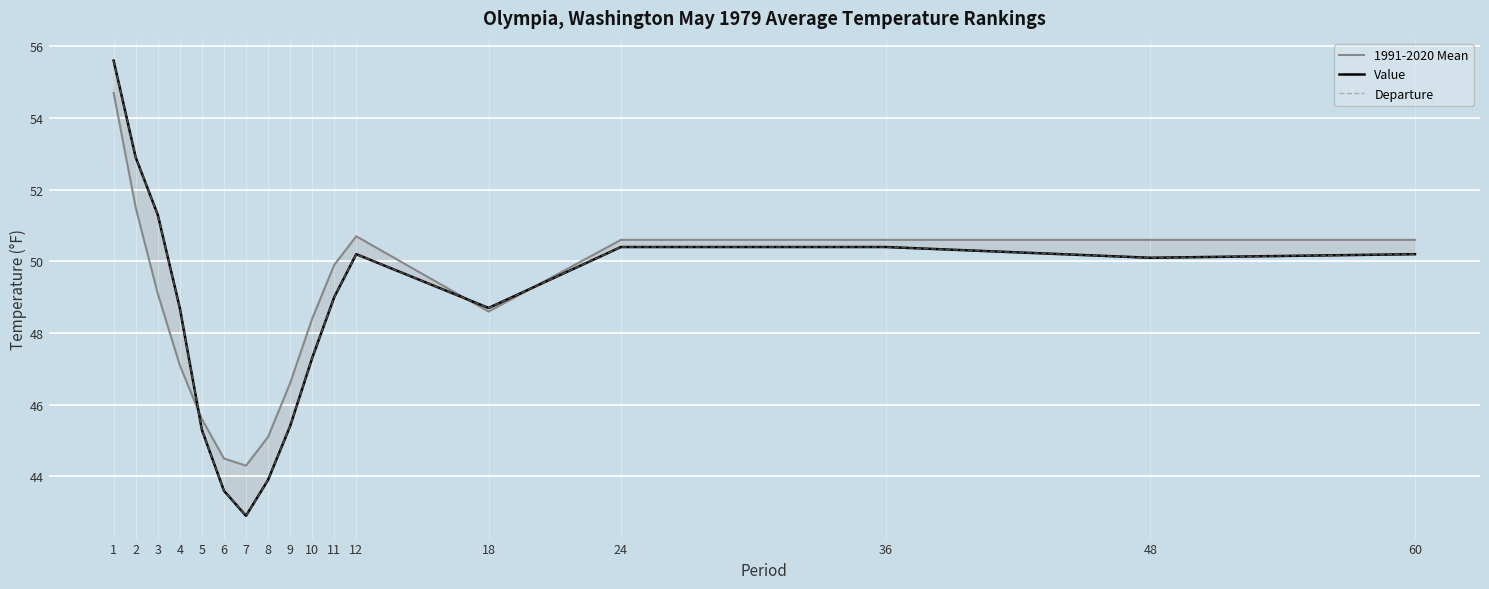

Is the value of 1991-2020 Mean at 18 greater than the value of Value at 36?

No